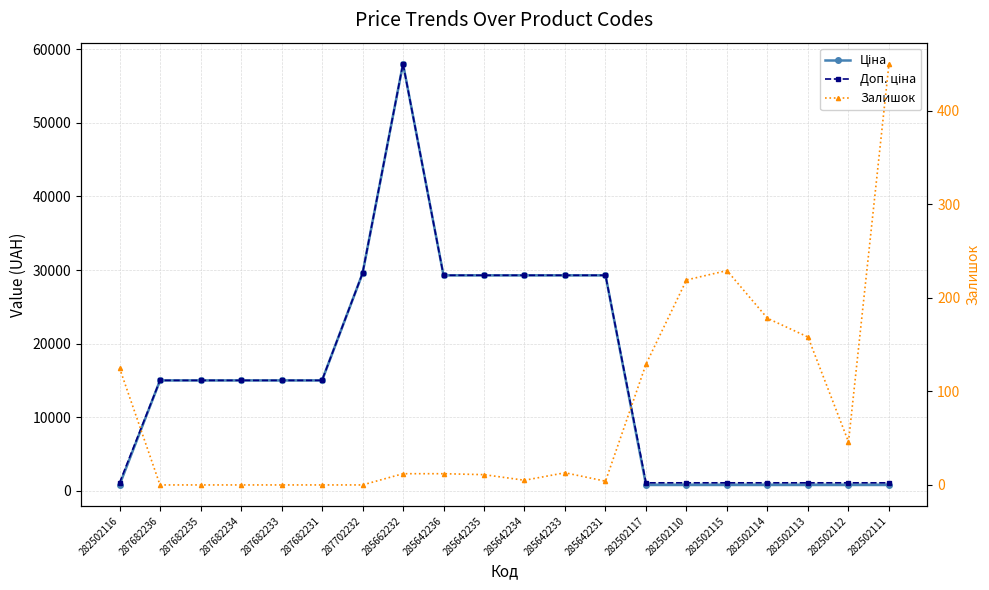

Rank the series by their maximum value, from lowest to highest.

Залишок, Ціна, Доп. ціна